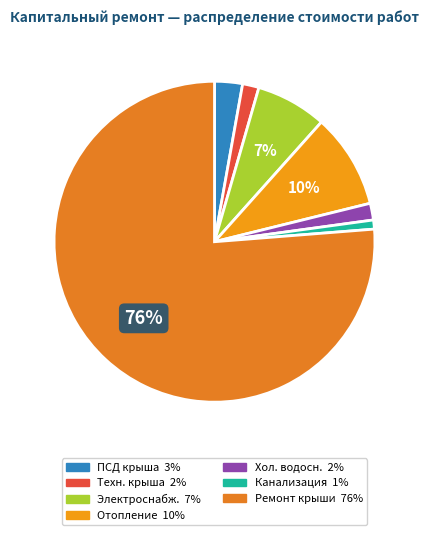

What is the largest slice in the pie chart?

Ремонт крыши